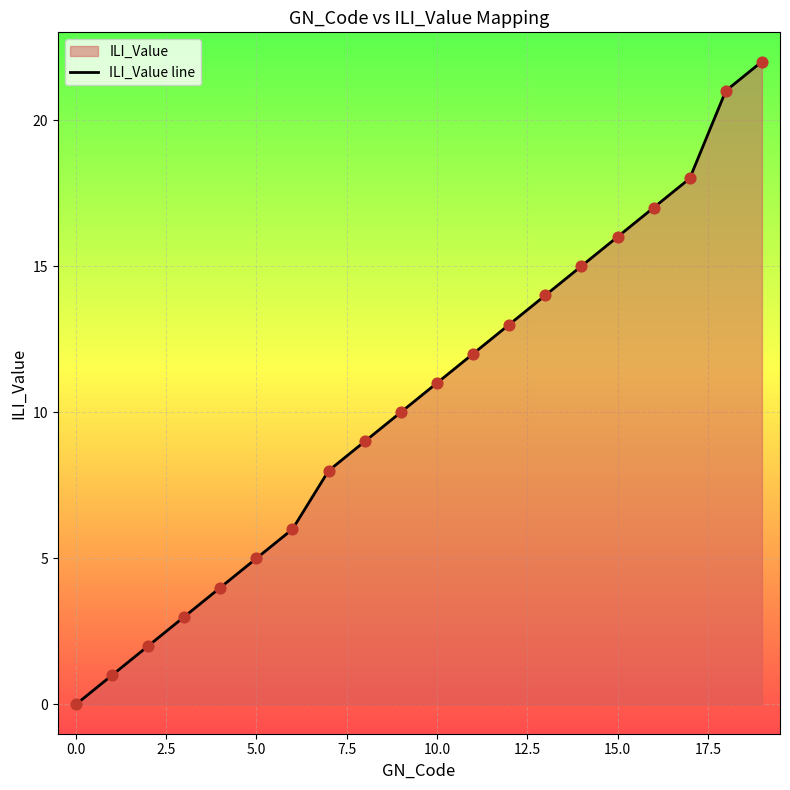

What is the difference between the maximum and minimum values?

22